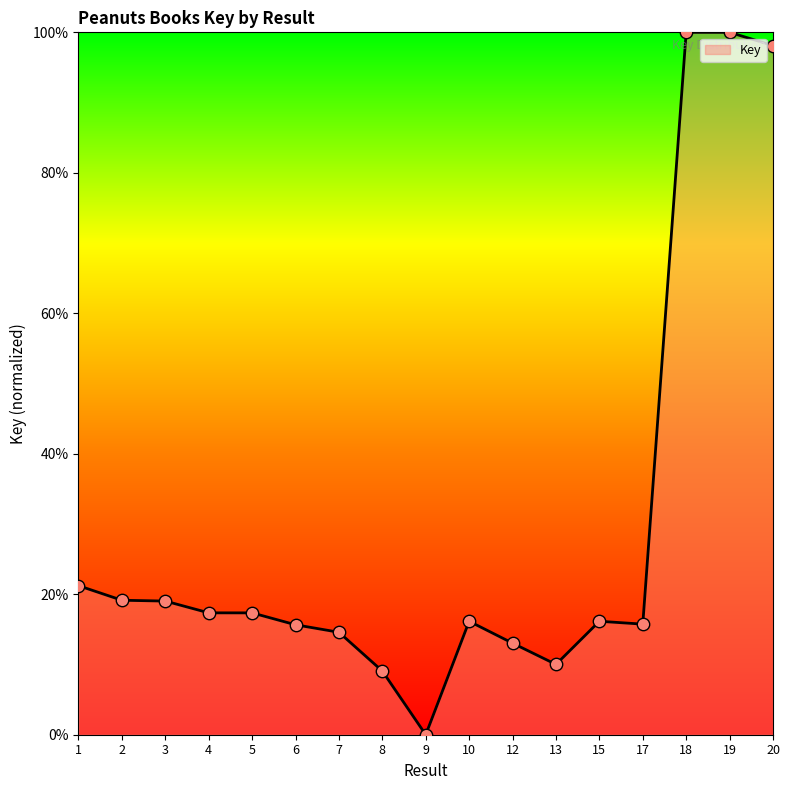

Which has a higher value, 18 or 8?

18